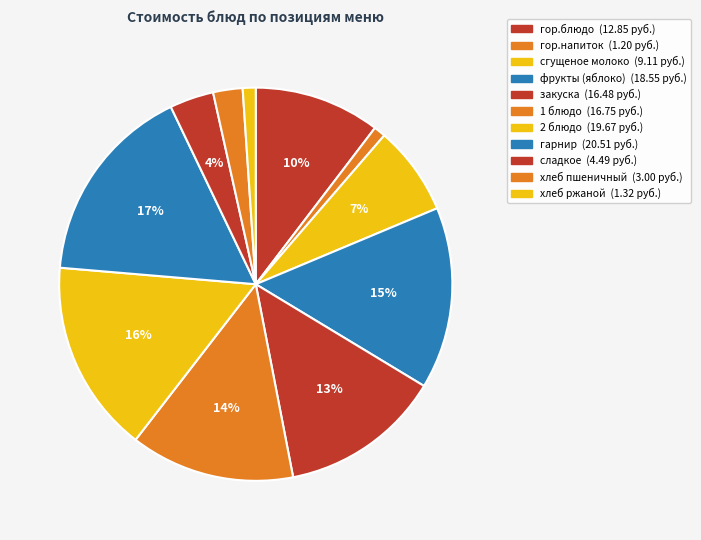

Which has a higher value, гор.блюдо or закуска?

закуска